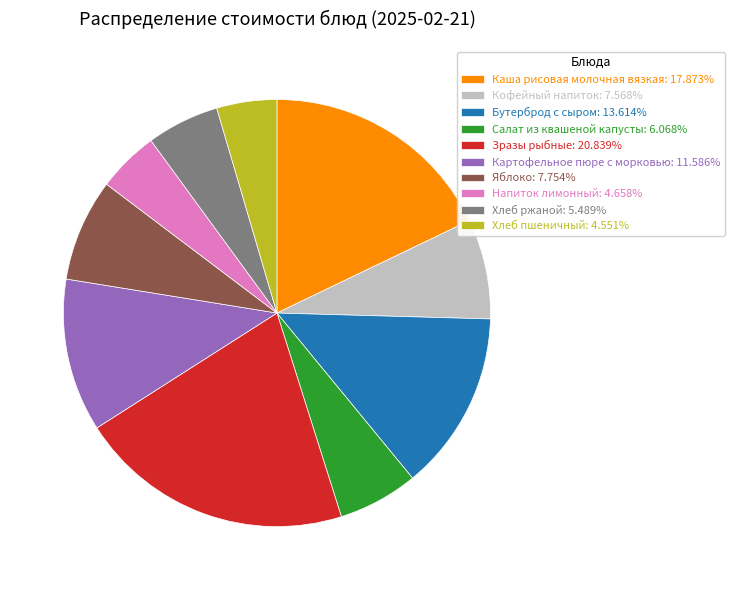

Is the sum of Картофельное пюре с морковью: 11.586% and Хлеб ржаной: 5.489% greater than half?

No